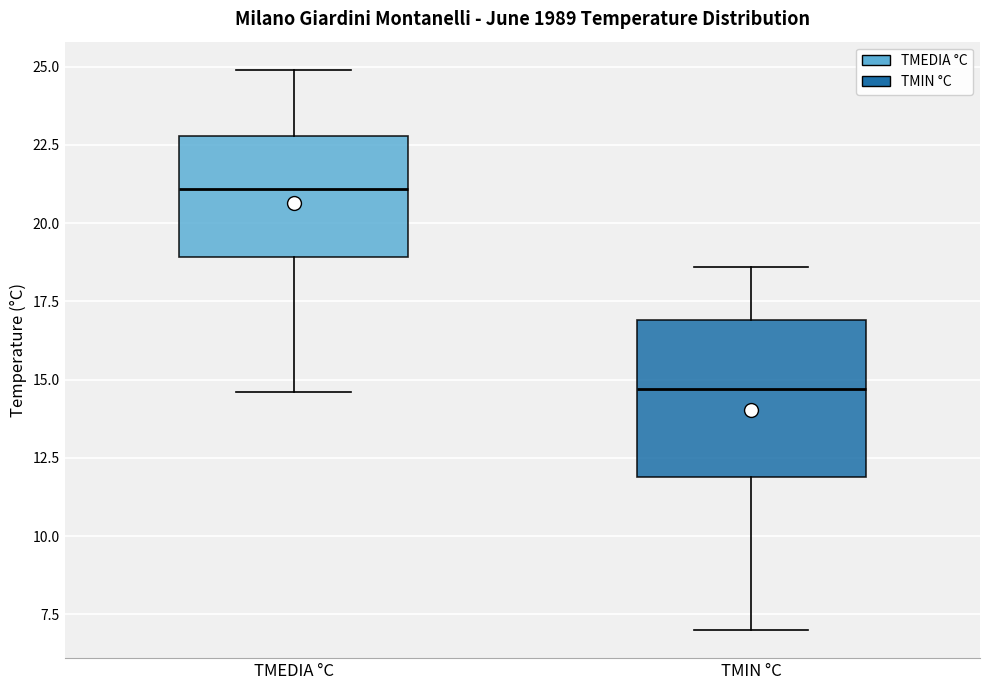

Which box's median line is the highest?

TMEDIA °C